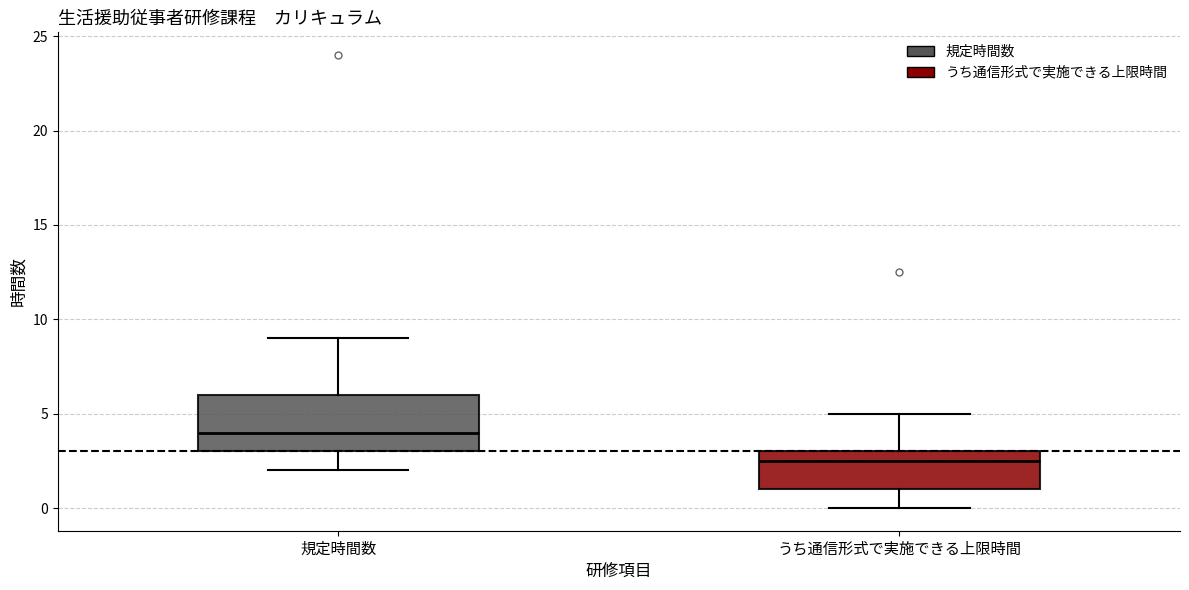

Where does the upper whisker of the box for うち通信形式で実施できる上限時間 end on the y-axis? The values are not printed on the chart, so give them approximately, as read against the axis.

5.0